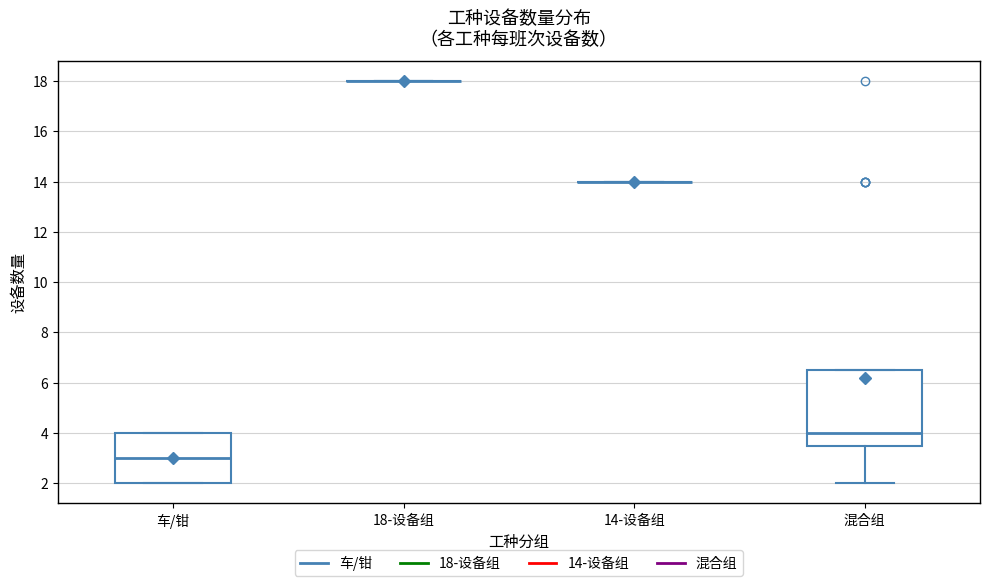

Reading left to right, transcribe this box plot: for each box, give where its median line is, the range the box spans, and where its two whiskers end, as read against the y-axis. The values are not printed on the chart, so give them approximately, as read against the axis.

车/钳: median 3.0, box 2.0 to 4.0, whiskers 2.0 to 4.0
18-设备组: box collapsed to a line at 18.0, whiskers 18.0 to 18.0
14-设备组: box collapsed to a line at 14.0, whiskers 14.0 to 14.0
混合组: median 4.0, box 3.6 to 6.6, whiskers 2.0 to 6.6